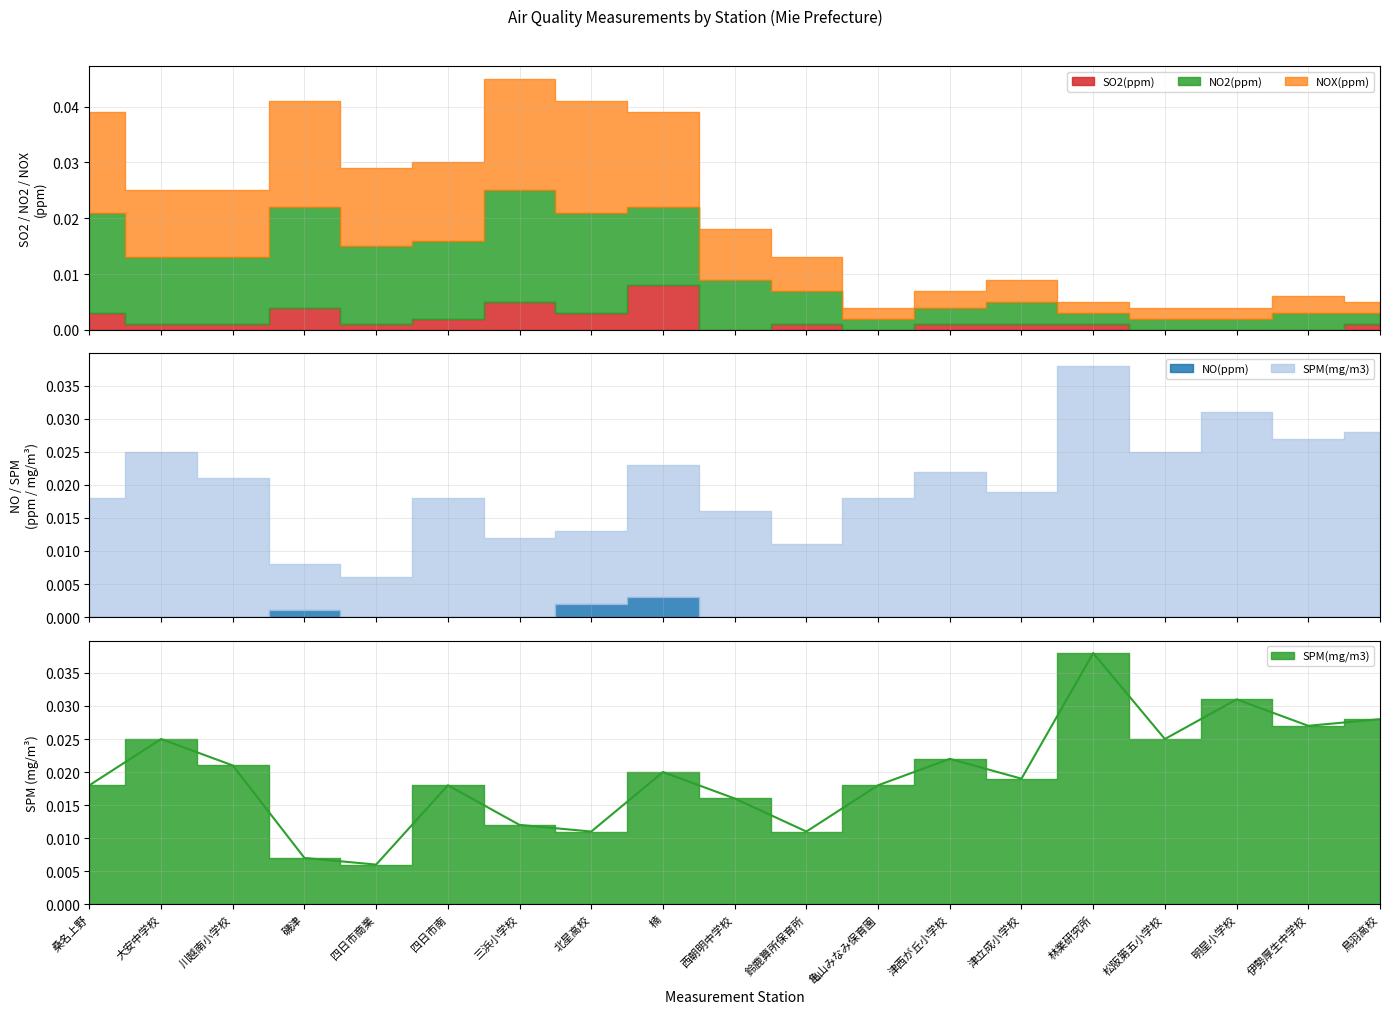

At how many categories does at least one series exceed 0?

19